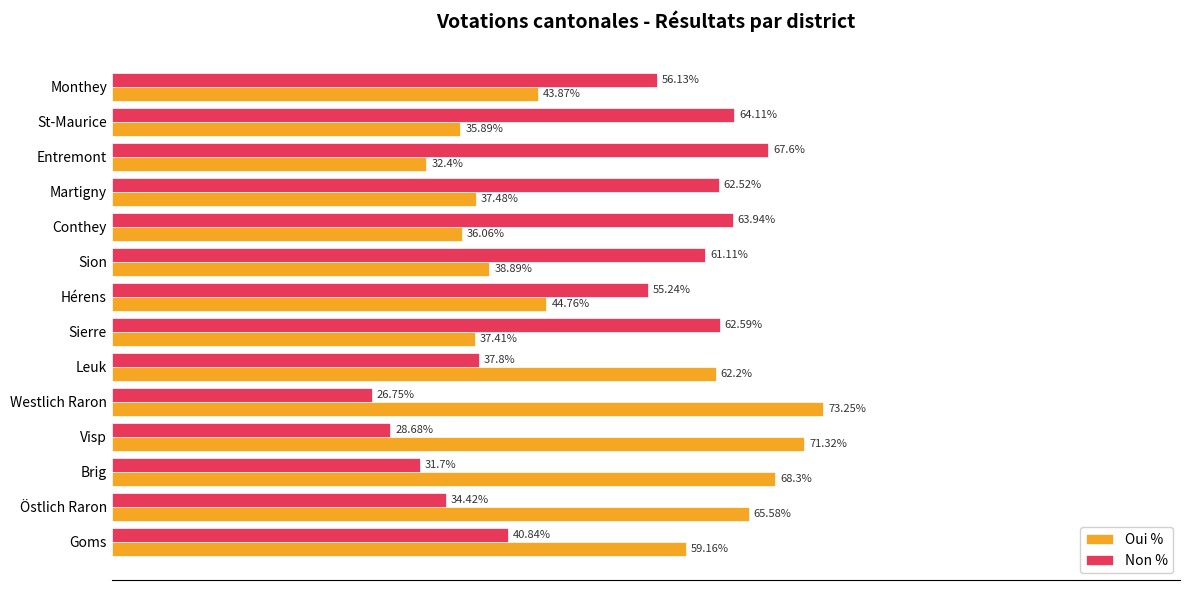

Which label corresponds to the smallest value in the chart?

Westlich Raron